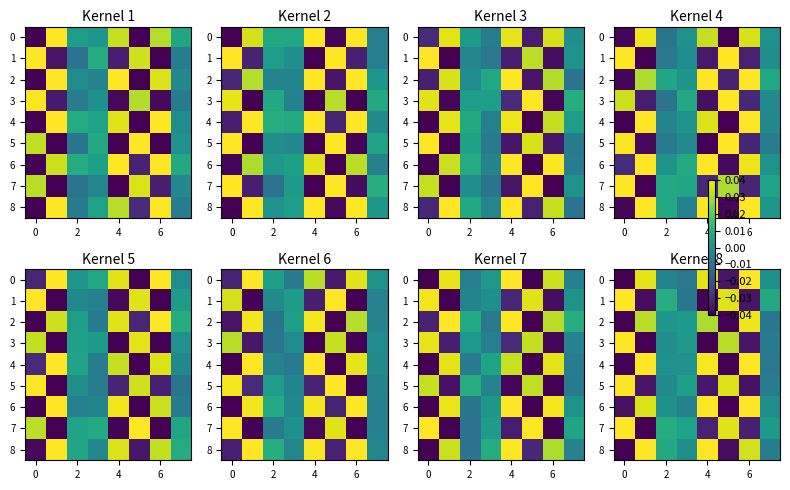

Which has a higher value, 0 or 6?

6